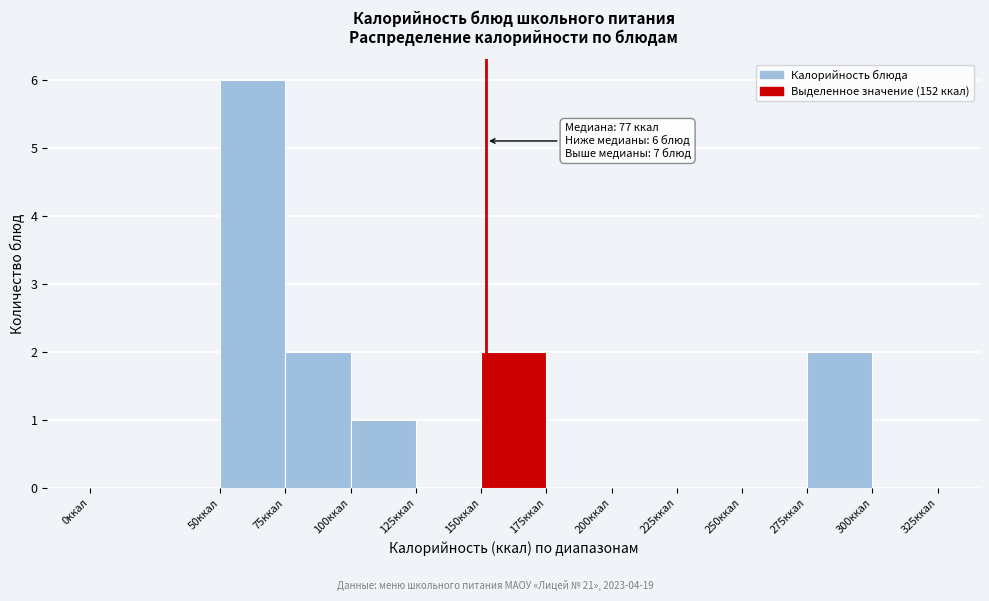

Which range on the x-axis has the tallest bar?

50 to 75